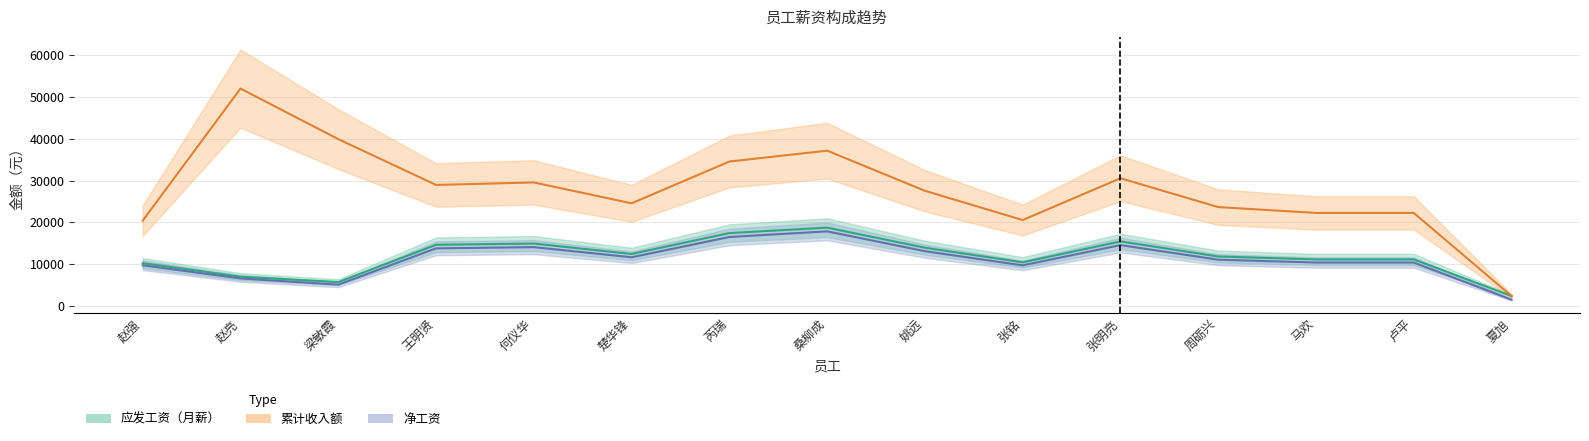

Where is 应发工资 nearest to the value 10541?

张铭